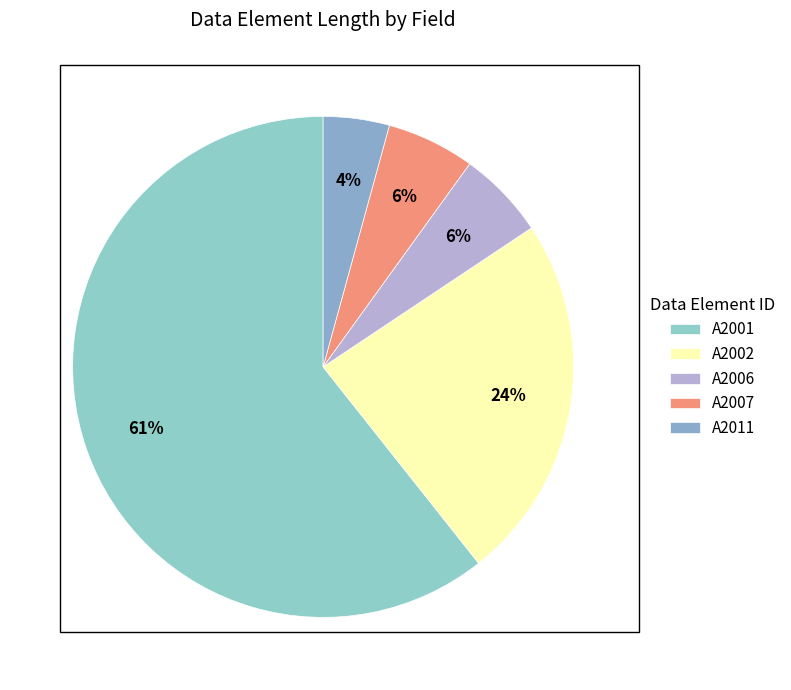

True or false: A2007 accounts for 6% of the total.

True